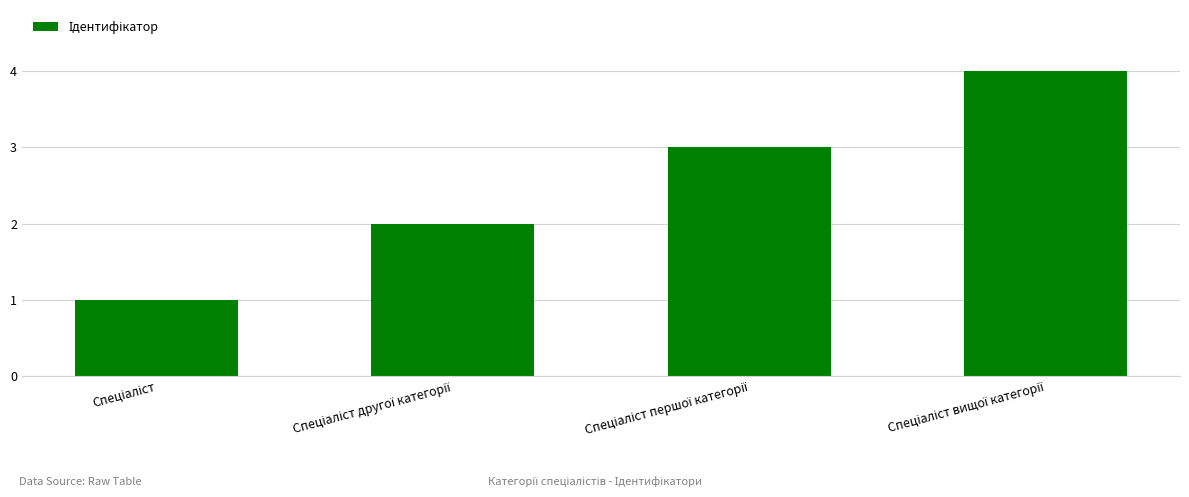

What is the maximum value shown in the chart?

4